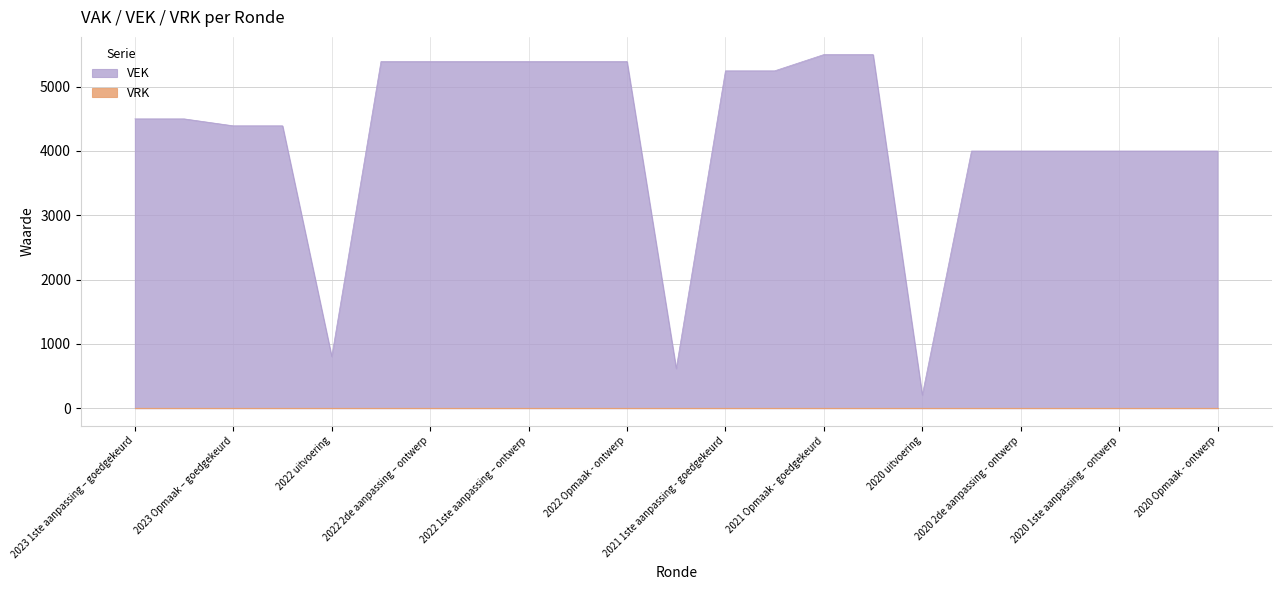

What is the value of the 5th point from the left?

802